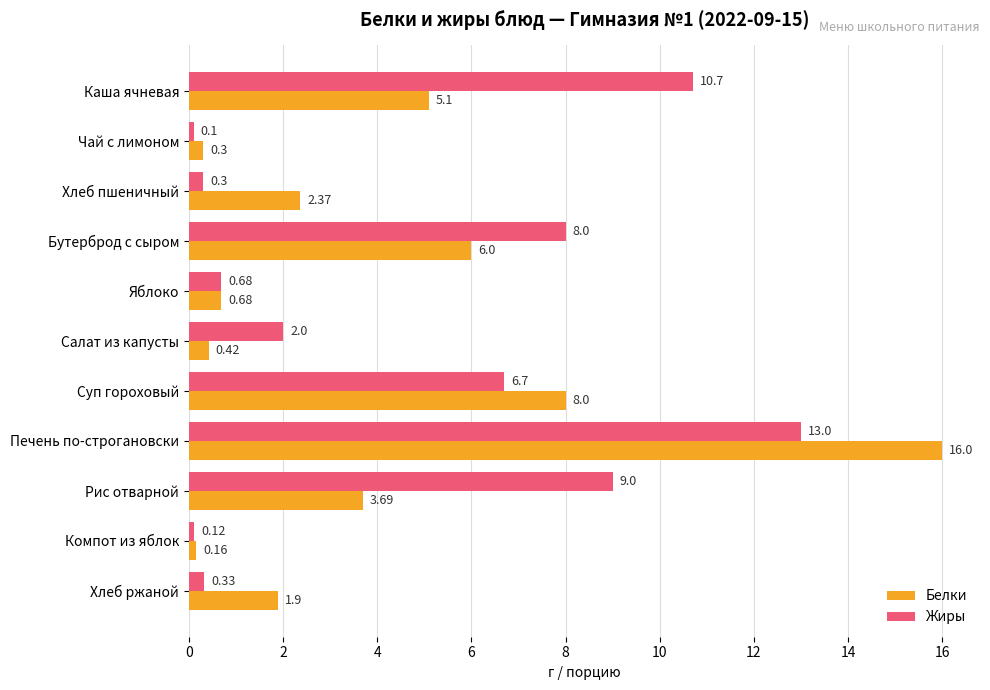

At which category does the chart reach its minimum across all series?

Чай с лимоном